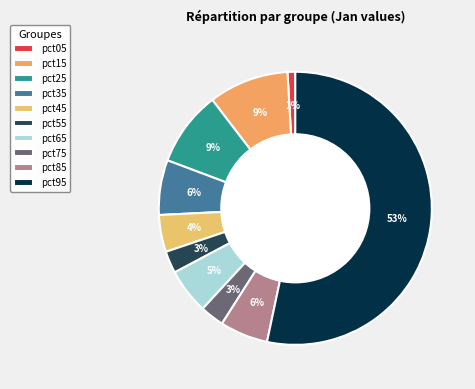

Between pct85 and pct75, which is larger?

pct85